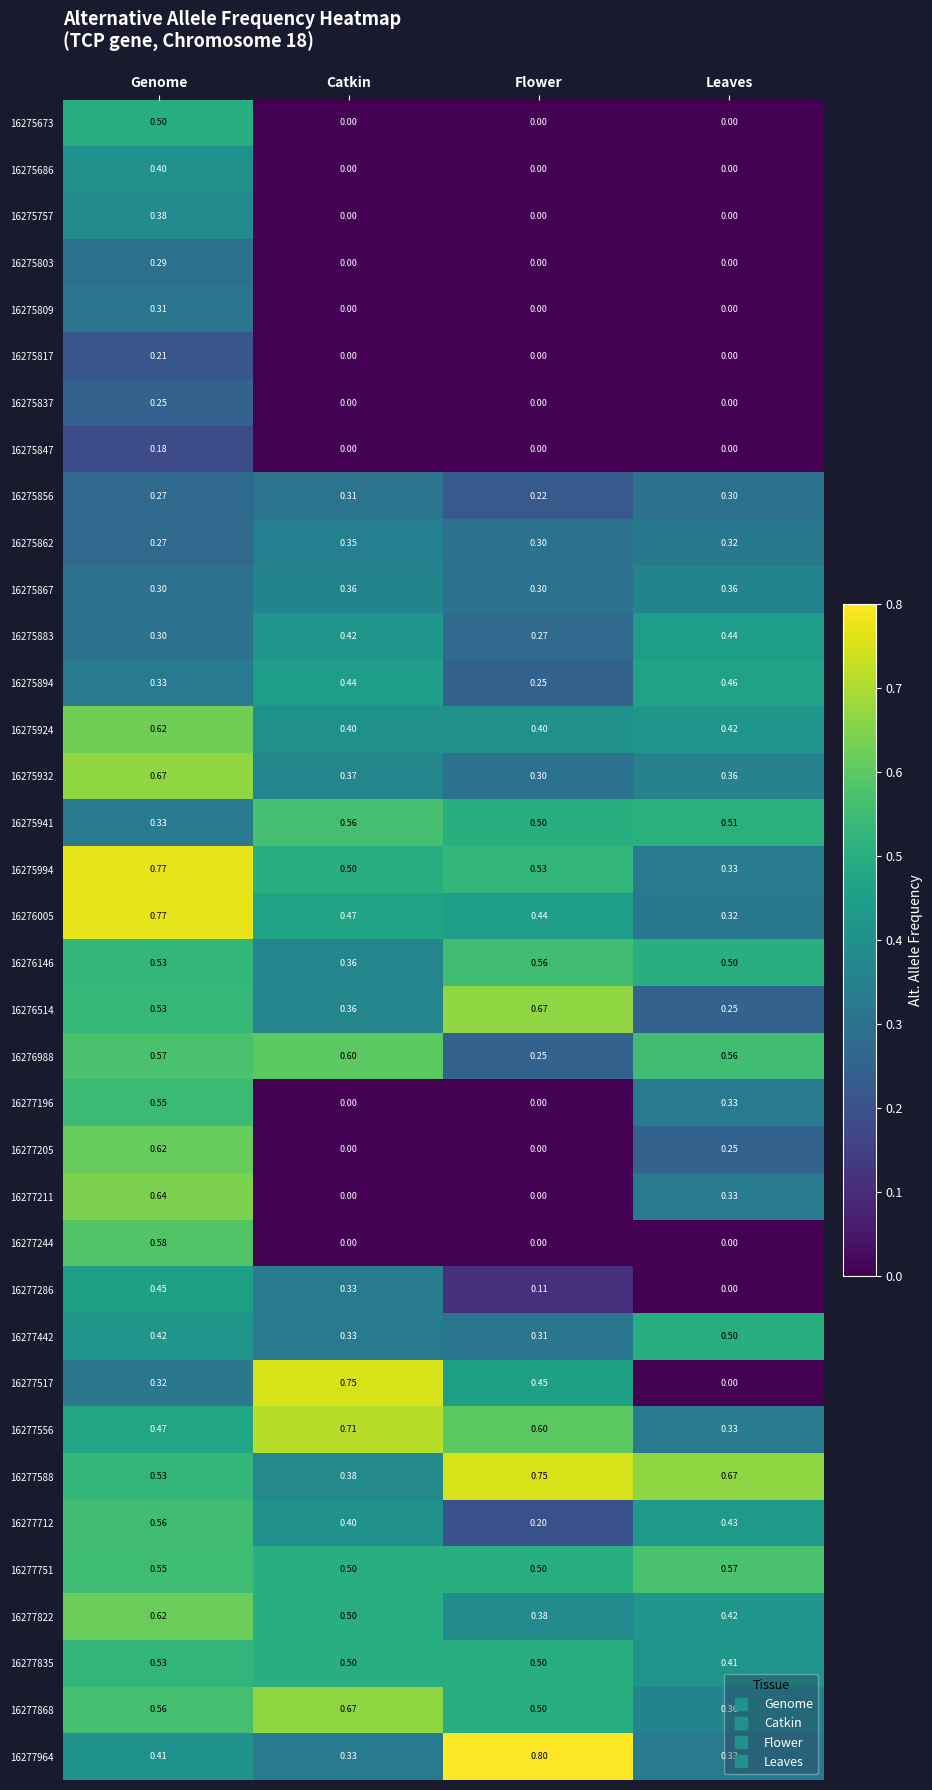

Which series has the largest total across all categories?

16277588